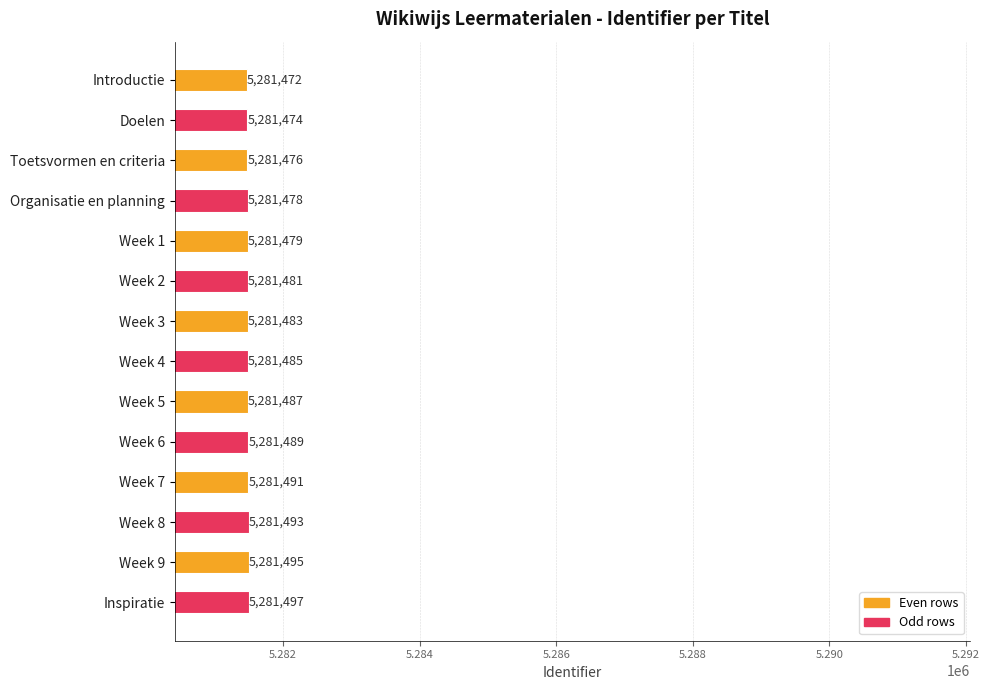

List the labels in order of value, smallest first.

Introductie, Doelen, Toetsvormen en criteria, Organisatie en planning, Week 1, Week 2, Week 3, Week 4, Week 5, Week 6, Week 7, Week 8, Week 9, Inspiratie